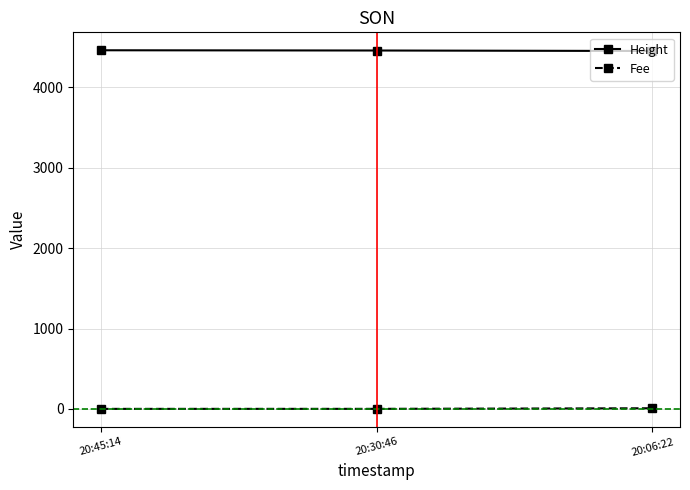

What is the sum of all Fee values?

8.2